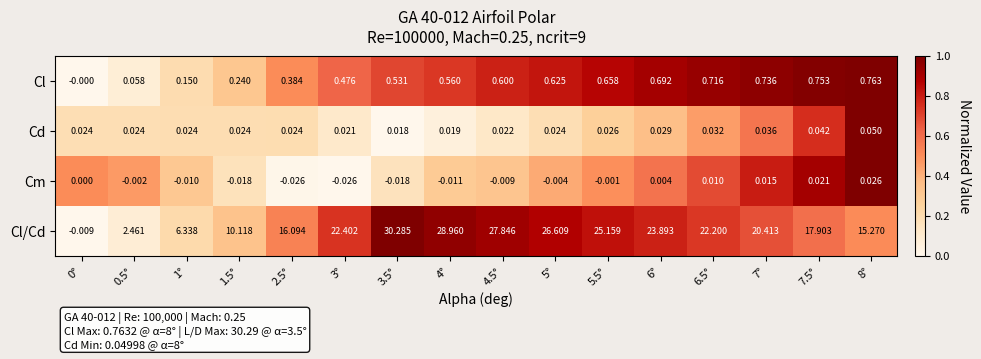

Count the number of data series in this chart.

4